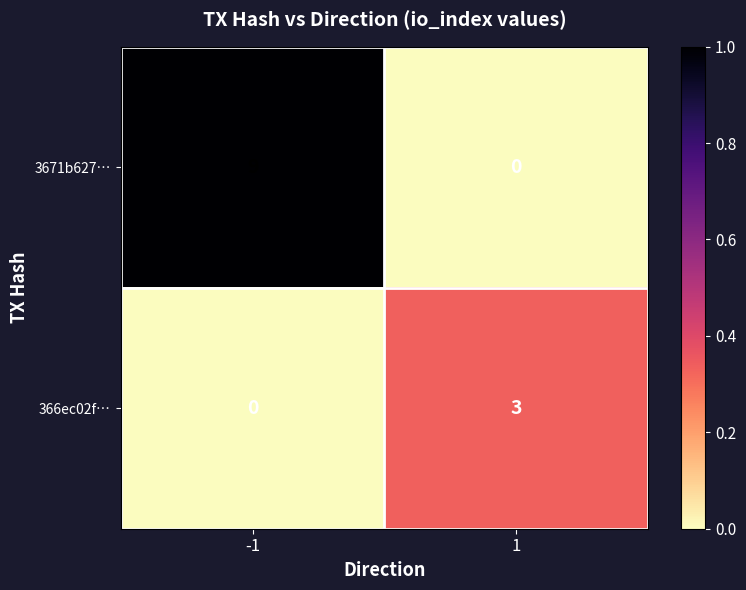

What is the total value across all series at 1?

3